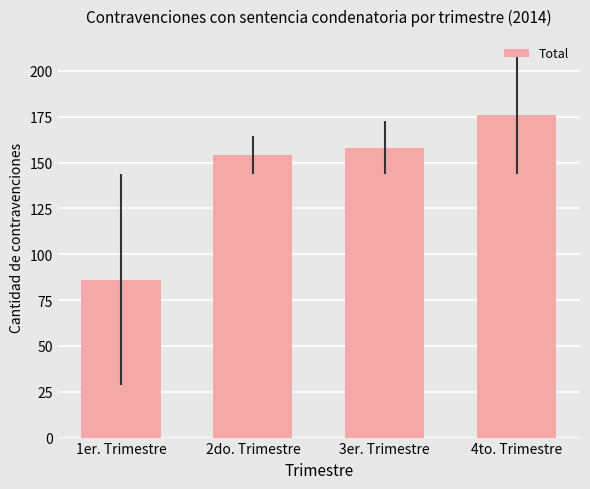

Are the bars horizontal?

No